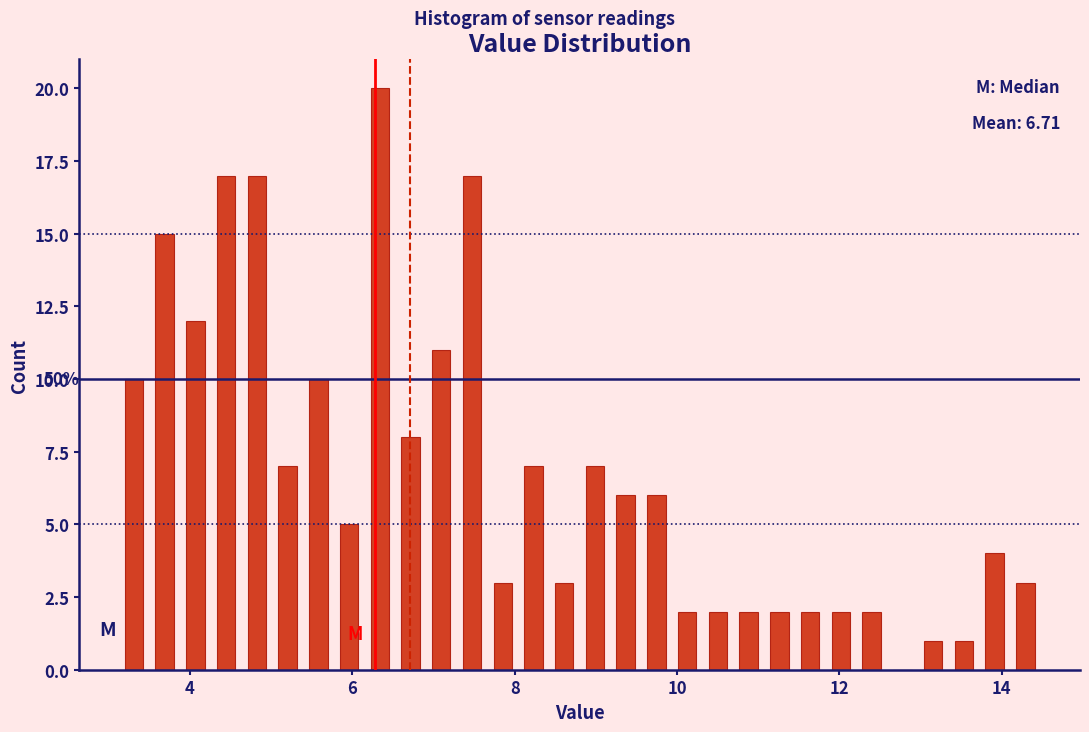

Around what value on the x-axis is the tallest bar? Give the approximate position of its centre, as read against the axis.

6.4